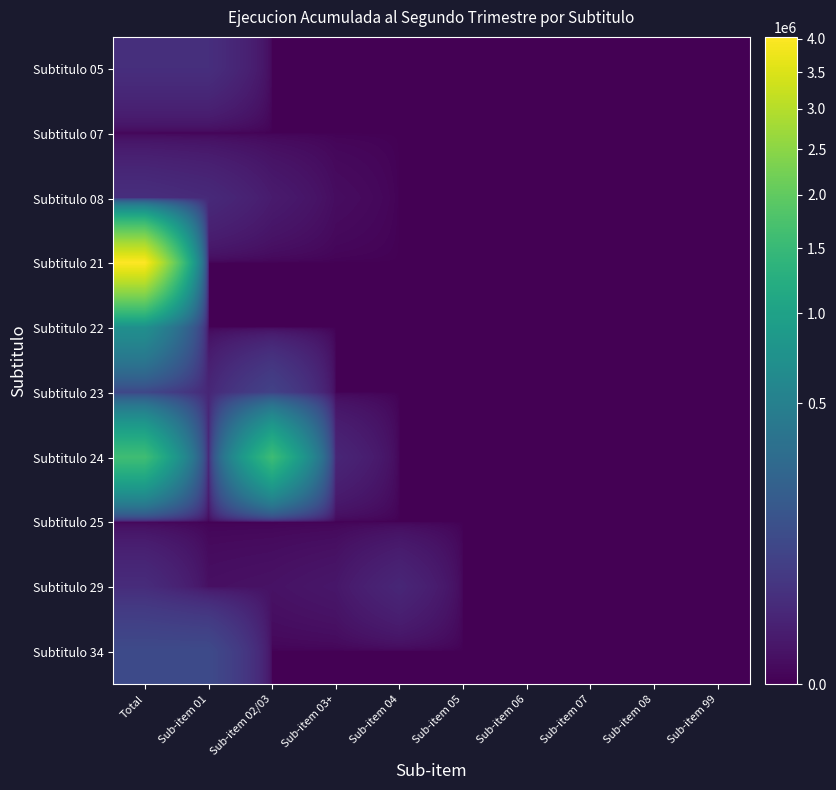

At how many categories does at least one series exceed 346702?

2